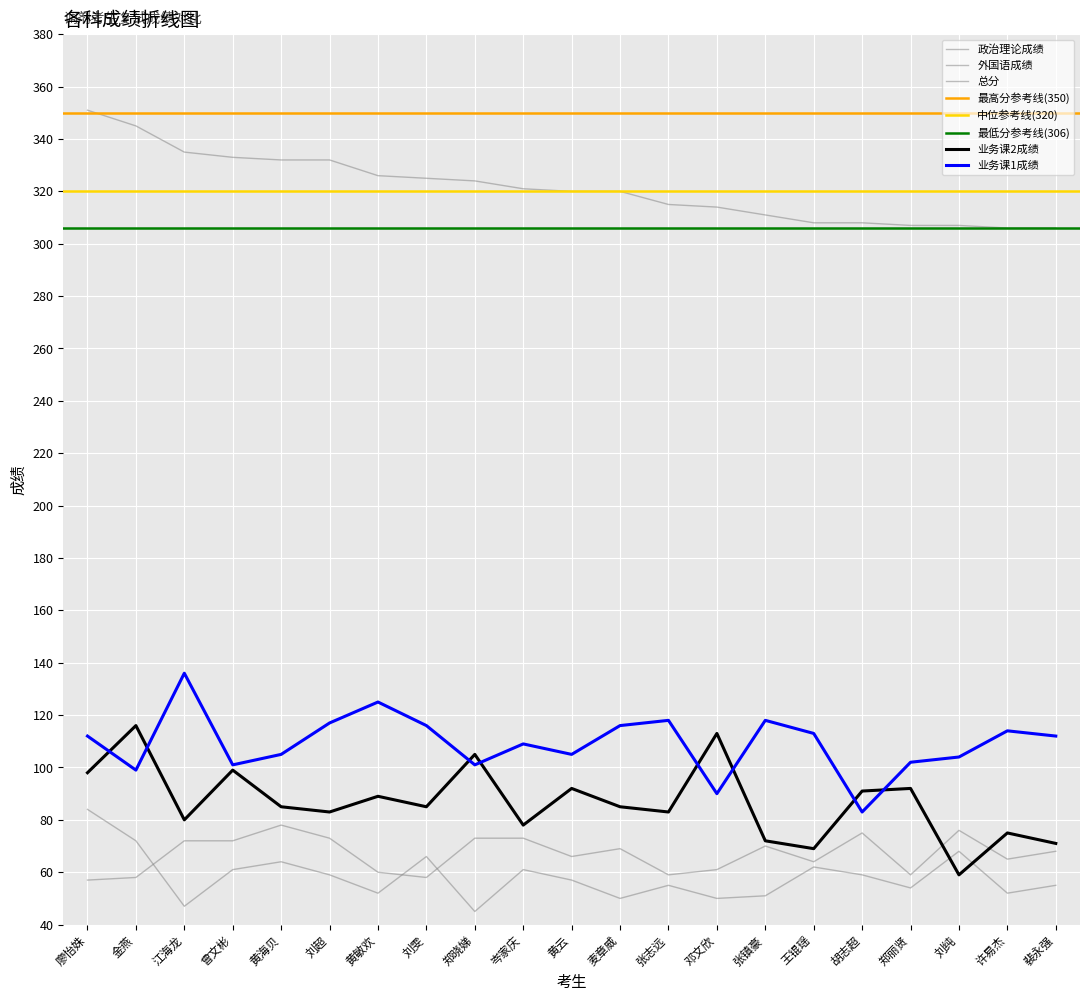

What is the label of the 14th point from the right?

刘雯